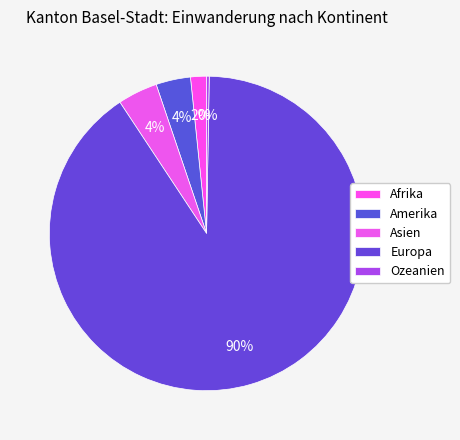

To the nearest percent, what is the difference between the Afrika and Amerika slice percentages?

2%